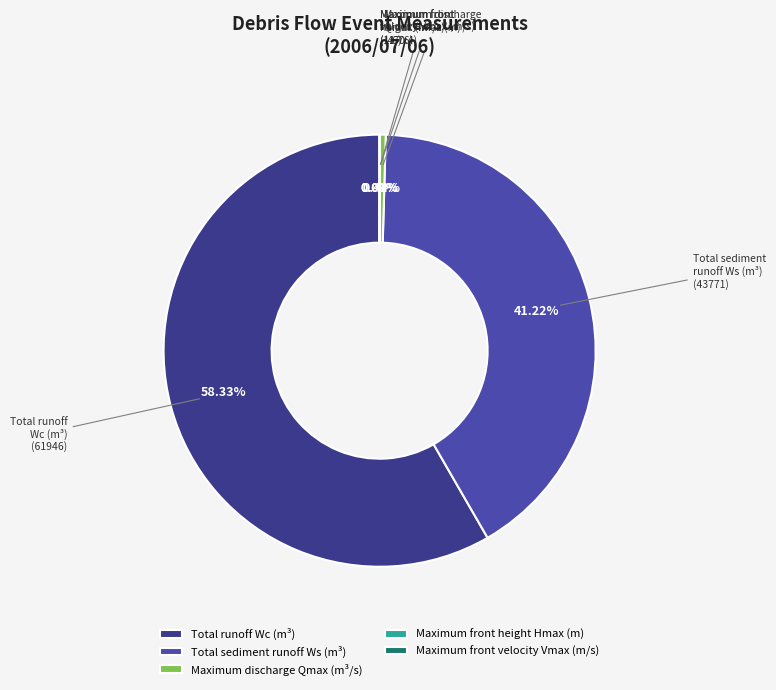

The Maximum discharge Qmax slice represents 15% of the pie. True or false?

False